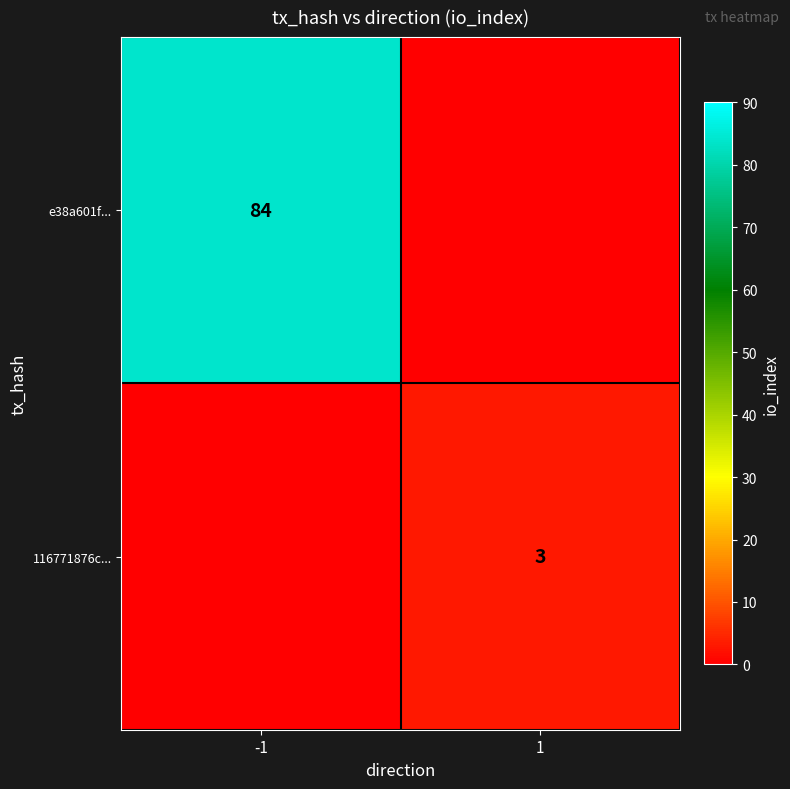

The value of e38a601f... at -1 is 84. True or false?

True